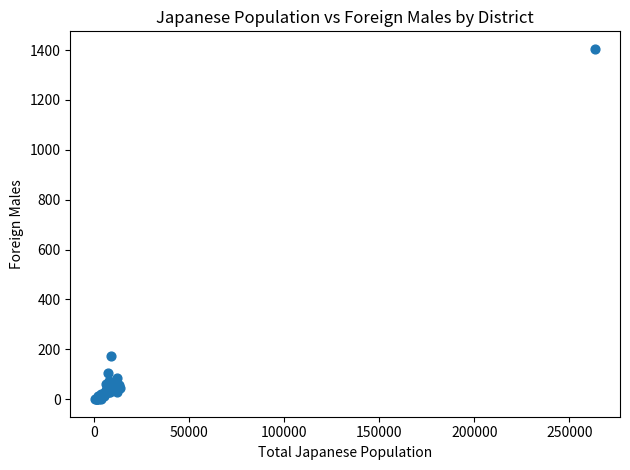

What Y value in the scatter plot is closest to 702?

174